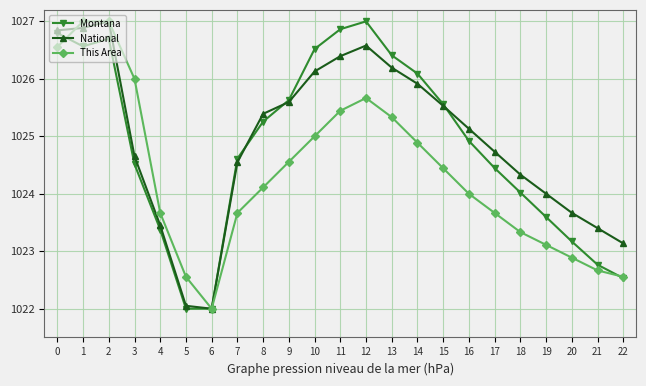

The value of Montana at 10 is 619.7. True or false?

False